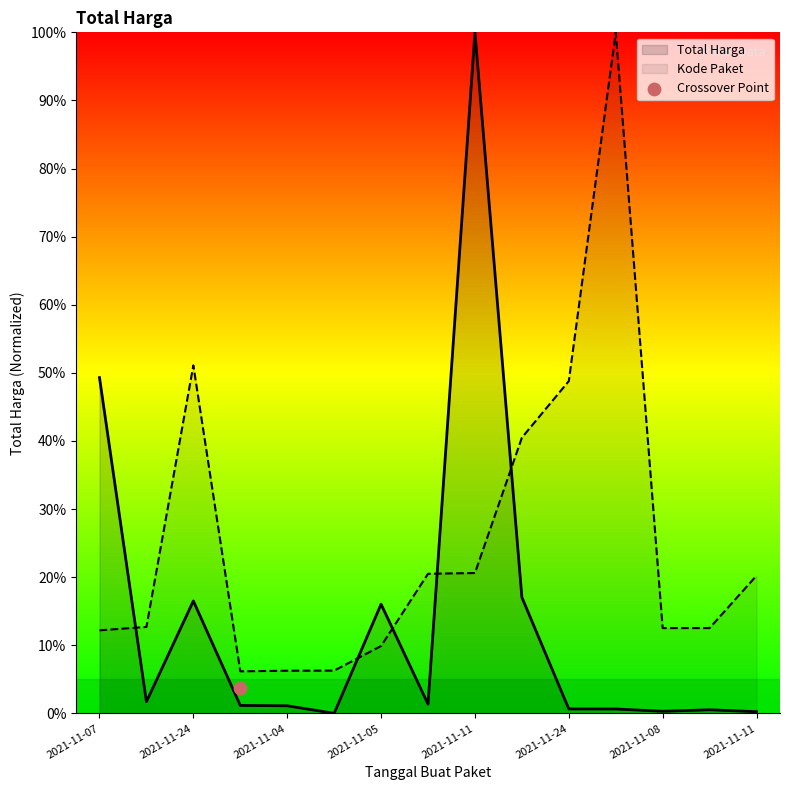

Which series reaches the minimum Y coordinate?

Total Harga